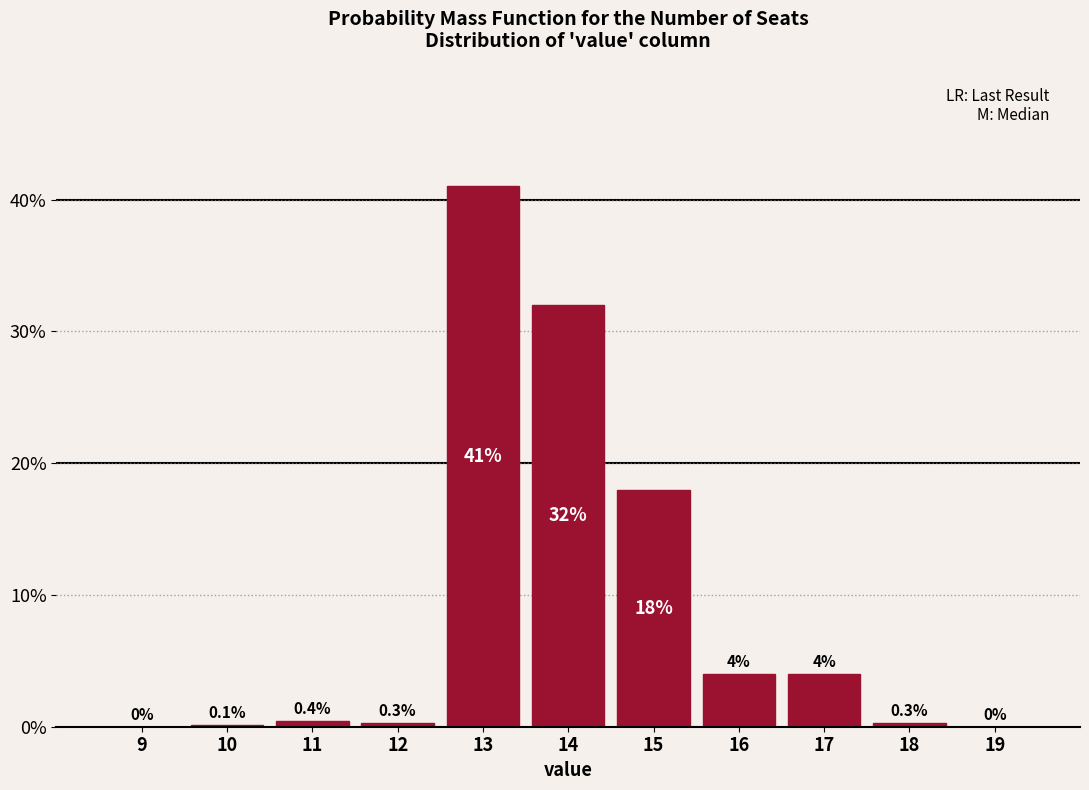

Reading left to right, what are all the values shown in this chart?

9=0.0	10=0.1	11=0.4	12=0.3	13=41.0	14=32.0	15=18.0	16=4.0	17=4.0	18=0.3	19=0.0